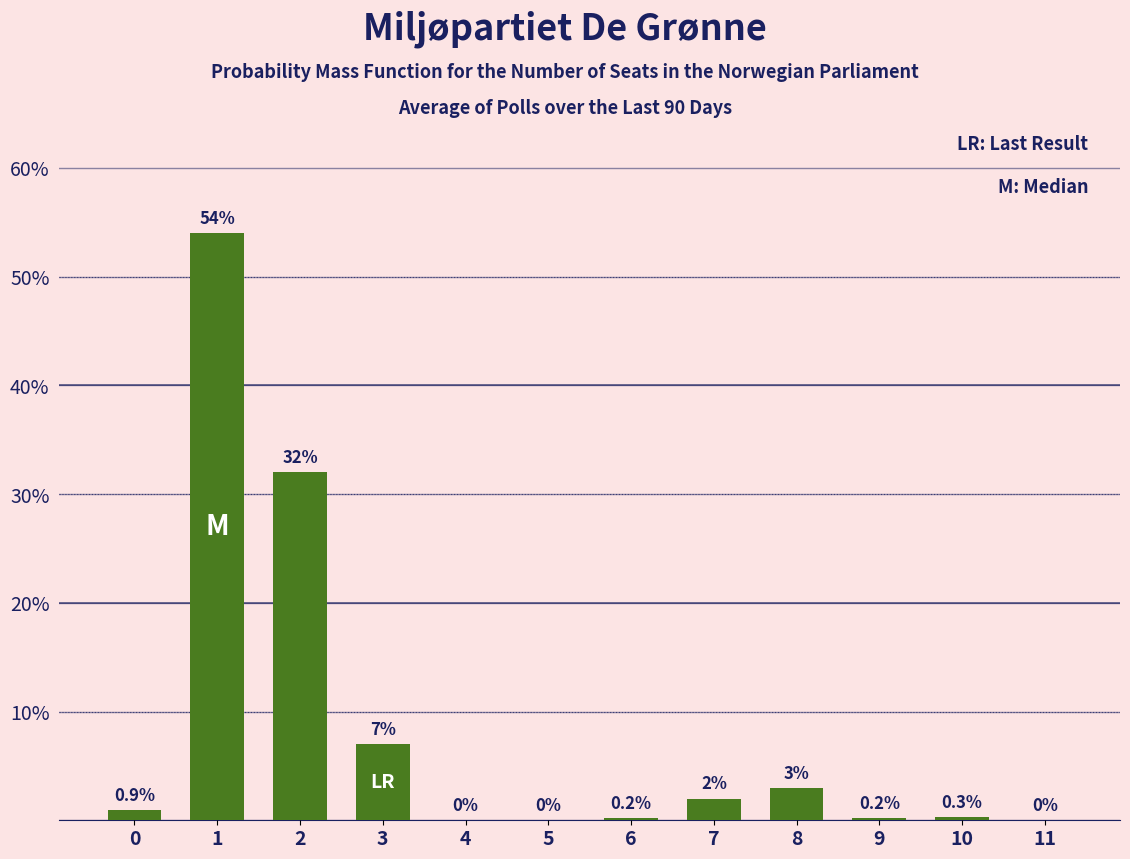

Reading left to right, transcribe all the data shown in this chart.

0=0.9	1=54.0	2=32.0	3=7.0	4=0.0	5=0.0	6=0.2	7=2.0	8=3.0	9=0.2	10=0.3	11=0.0